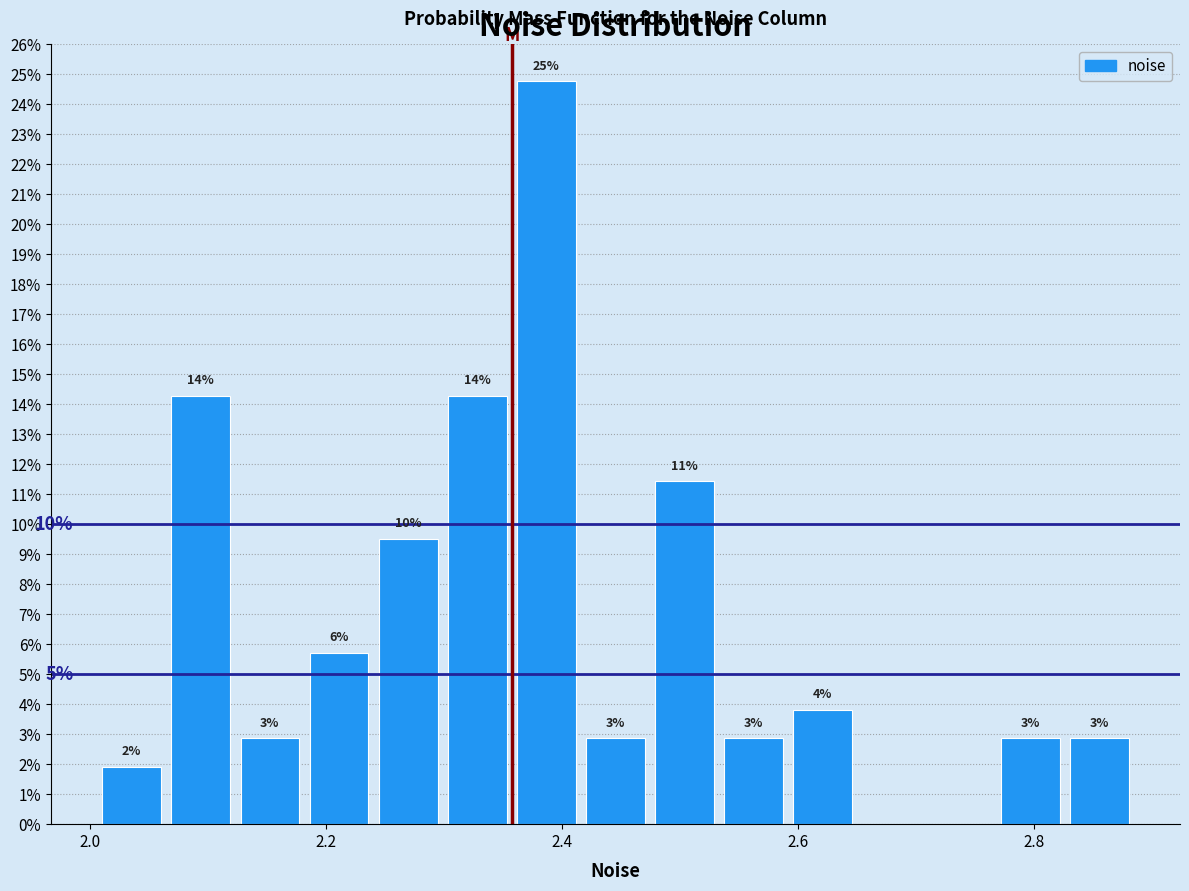

Read against the x-axis, roughly where is the centre of the tallest bar?

2.38